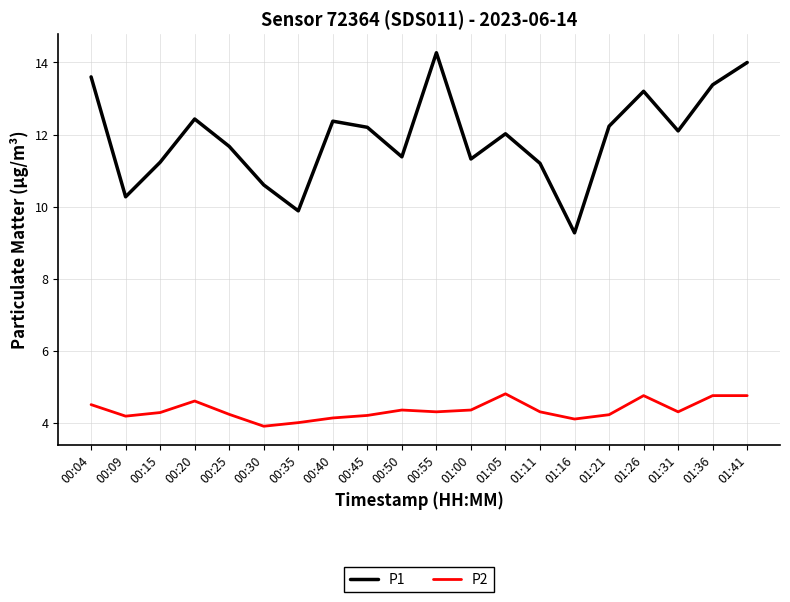

At how many categories does at least one series exceed 8?

20